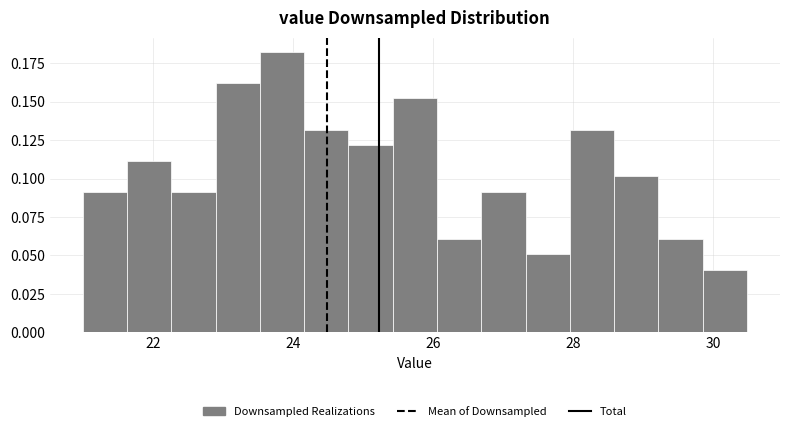

Around what value on the x-axis is the tallest bar? Give the approximate position of its centre, as read against the axis.

23.8